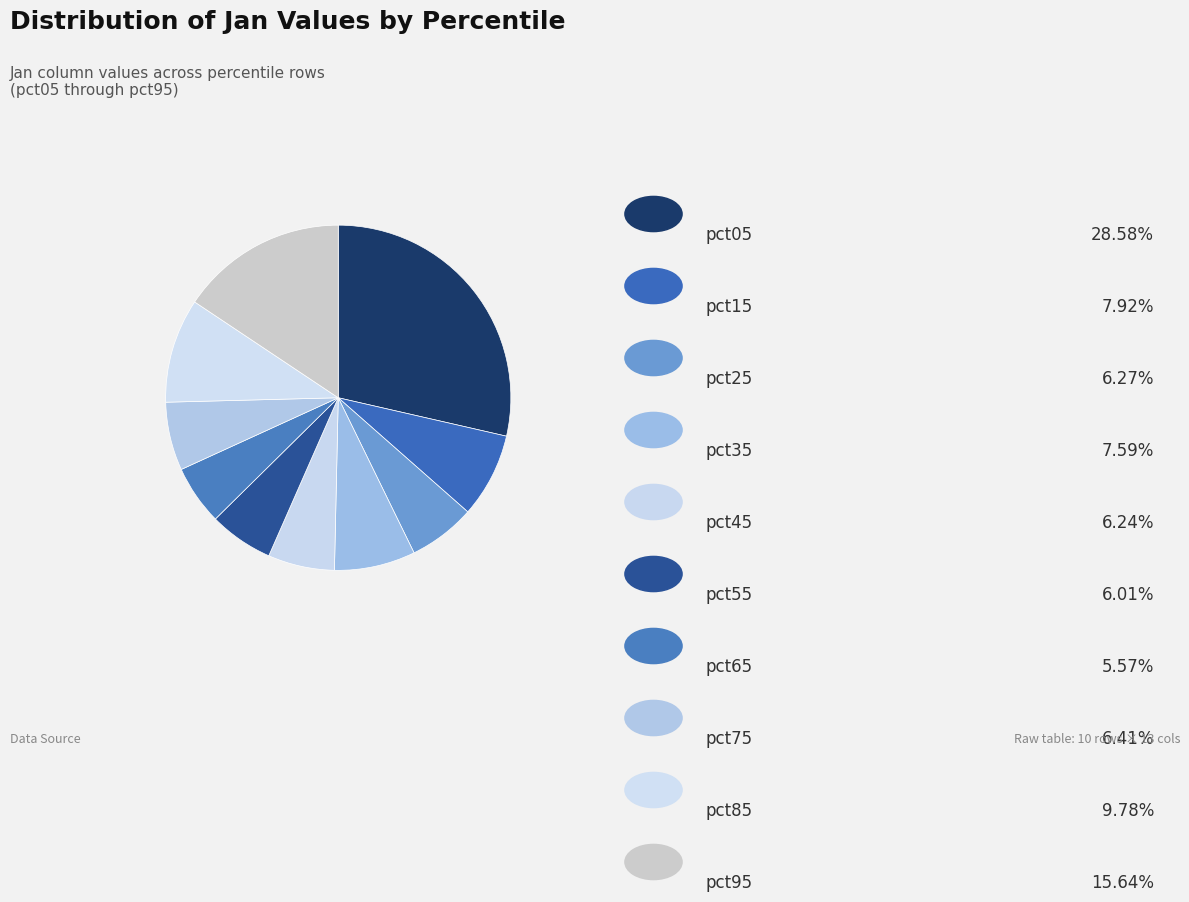

How many segments does this pie chart have?

10